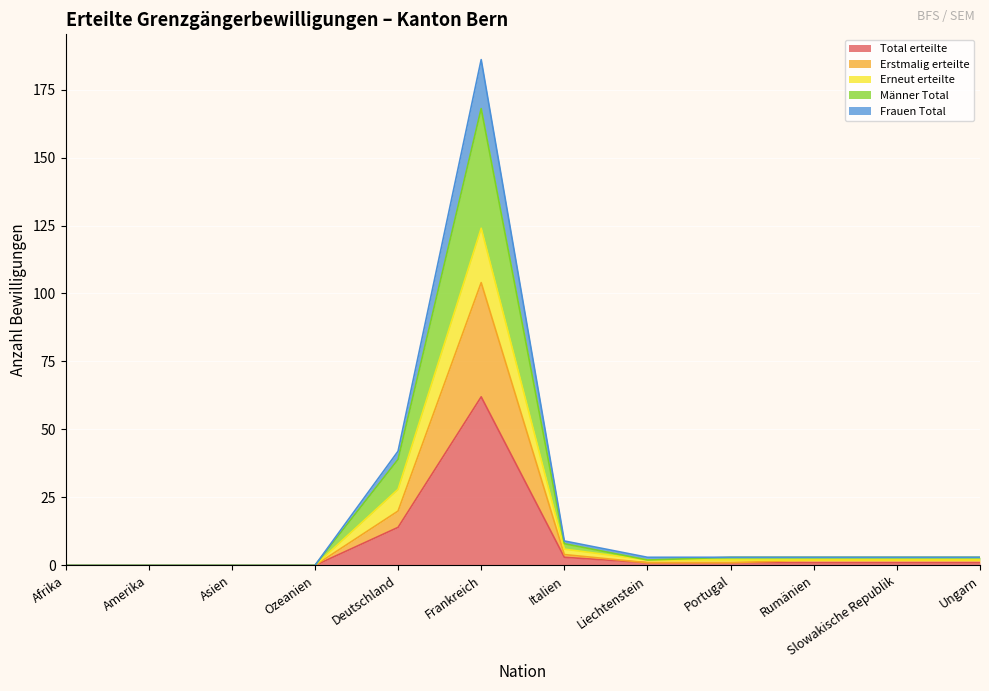

Which category has the highest value across all series?

Frankreich